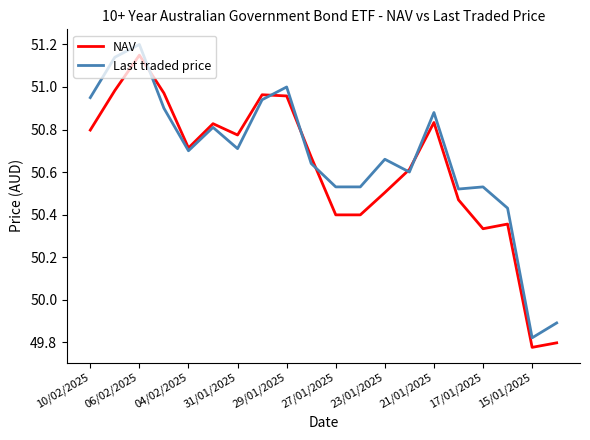

List the series in order of their overall mean, lowest first.

NAV, Last traded price